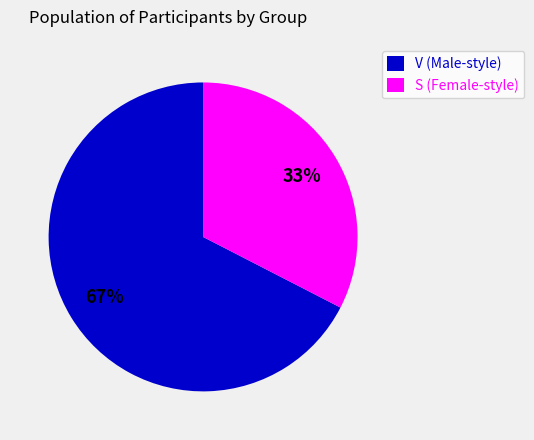

To the nearest percent, what is the average slice percentage?

50%